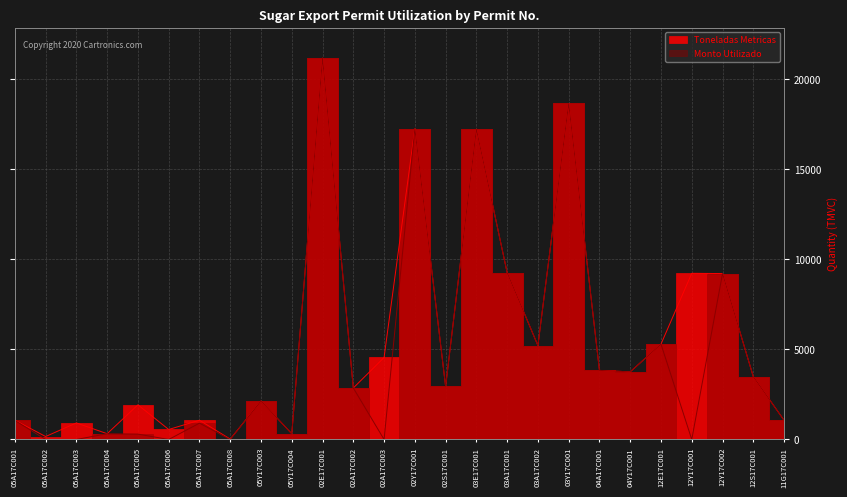

How many data points in Toneladas Metricas are less than 3492?

13